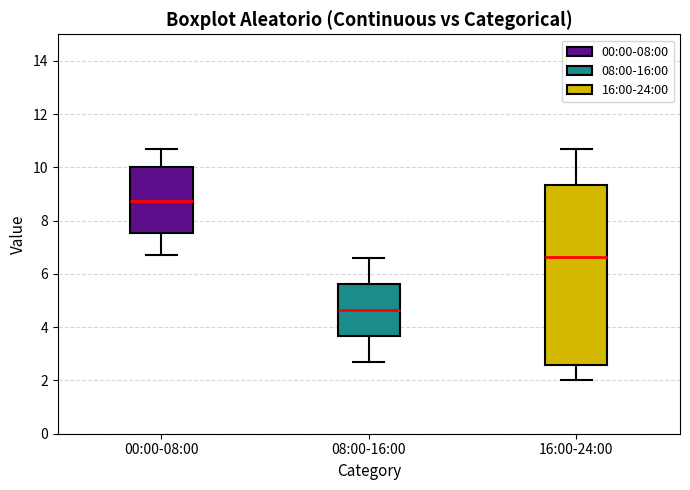

Which box's median line is the lowest?

08:00-16:00